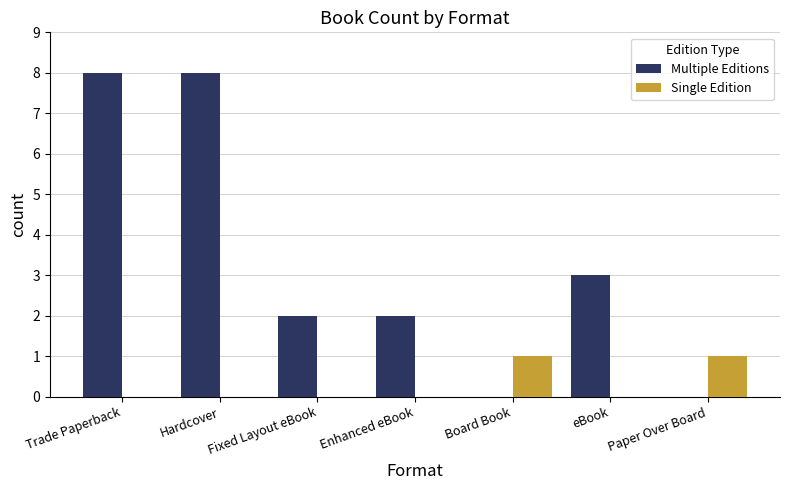

Count the number of data series in this chart.

2